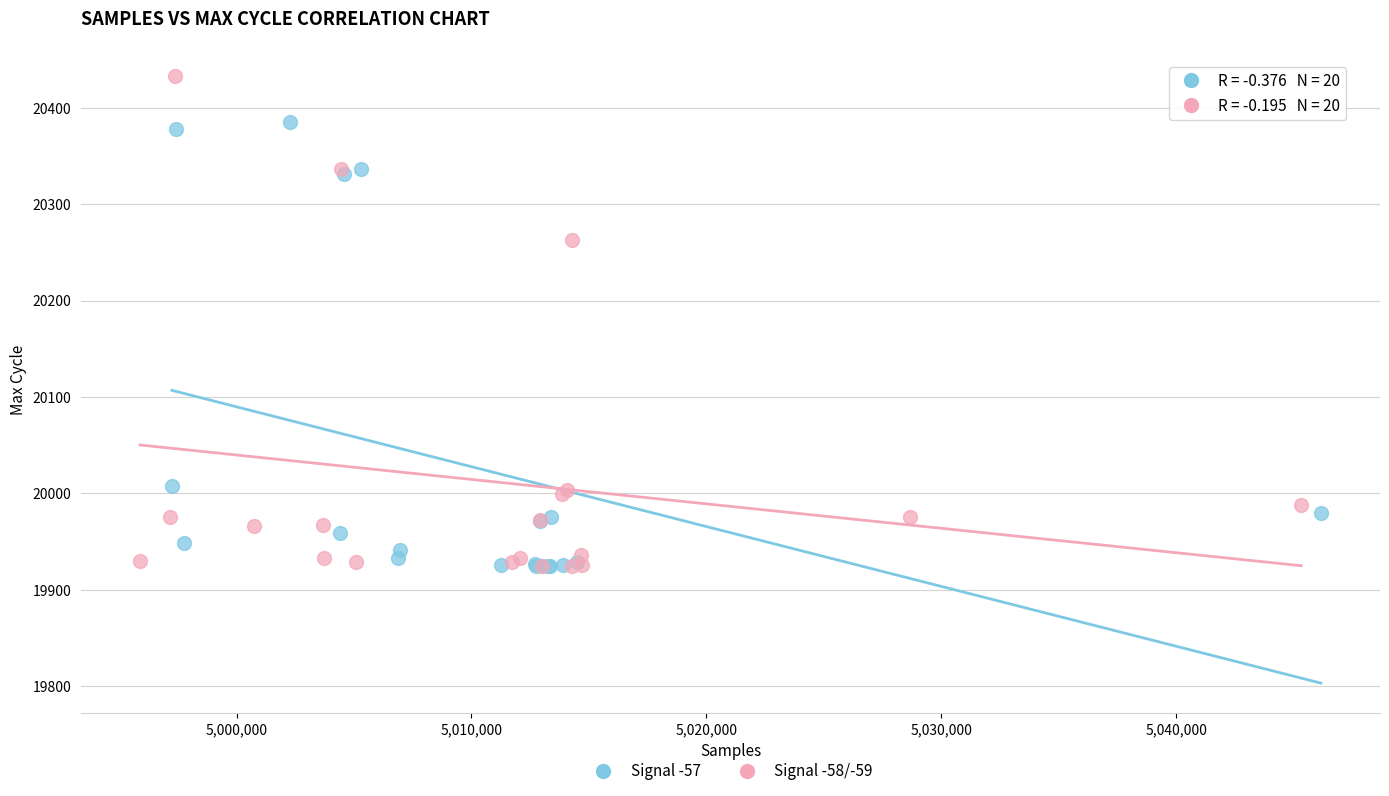

Which series reaches the maximum Y coordinate?

Signal -58/-59